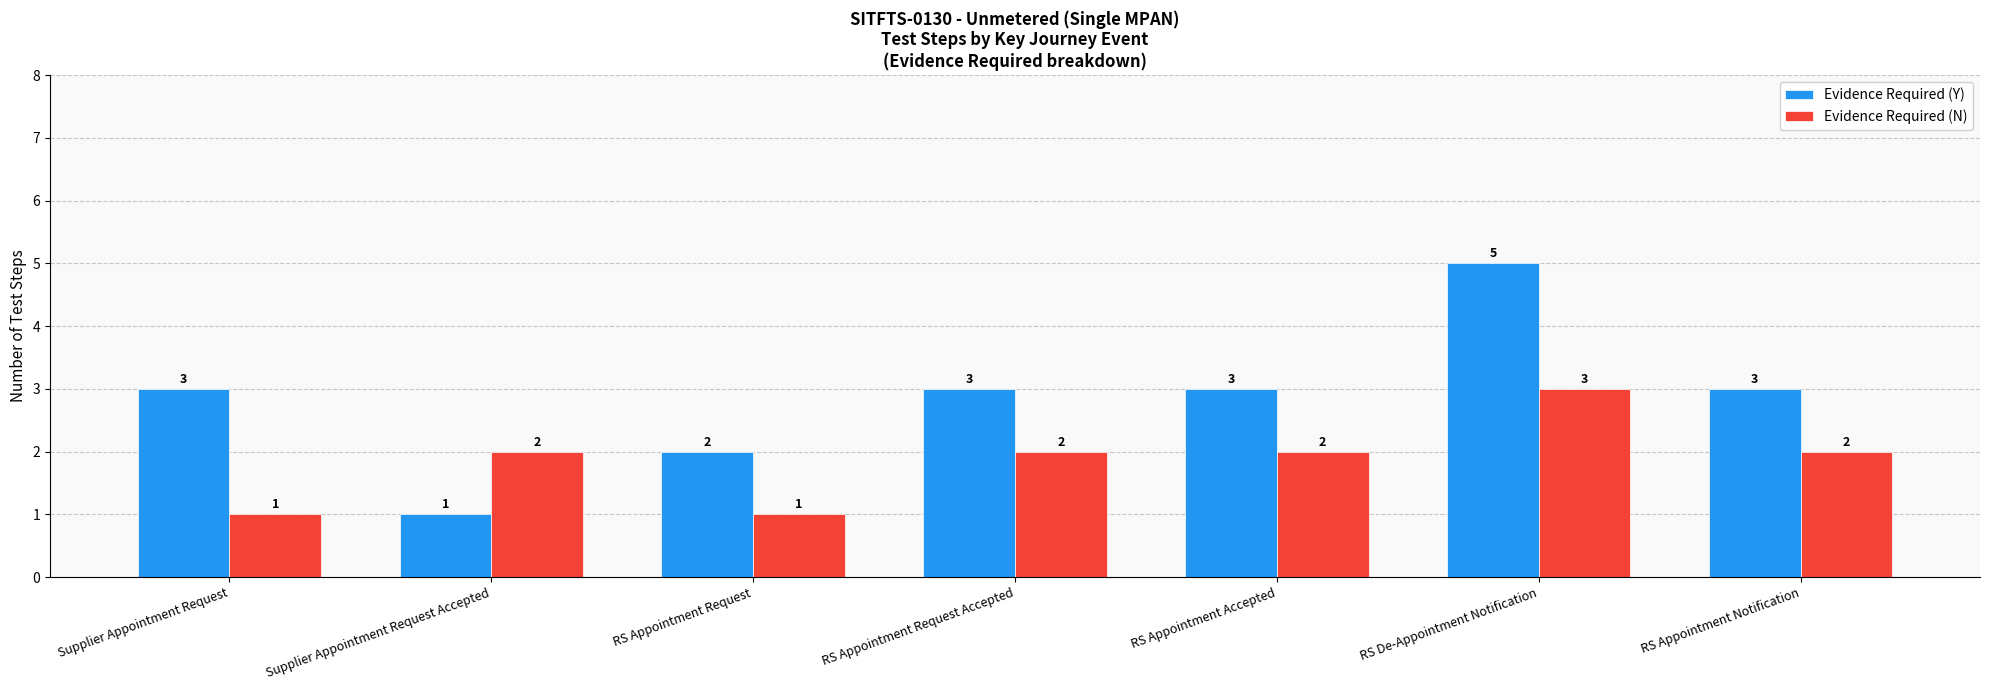

The Evidence Required (Y) series shows 2 at RS De-Appointment Notification. True or false?

False